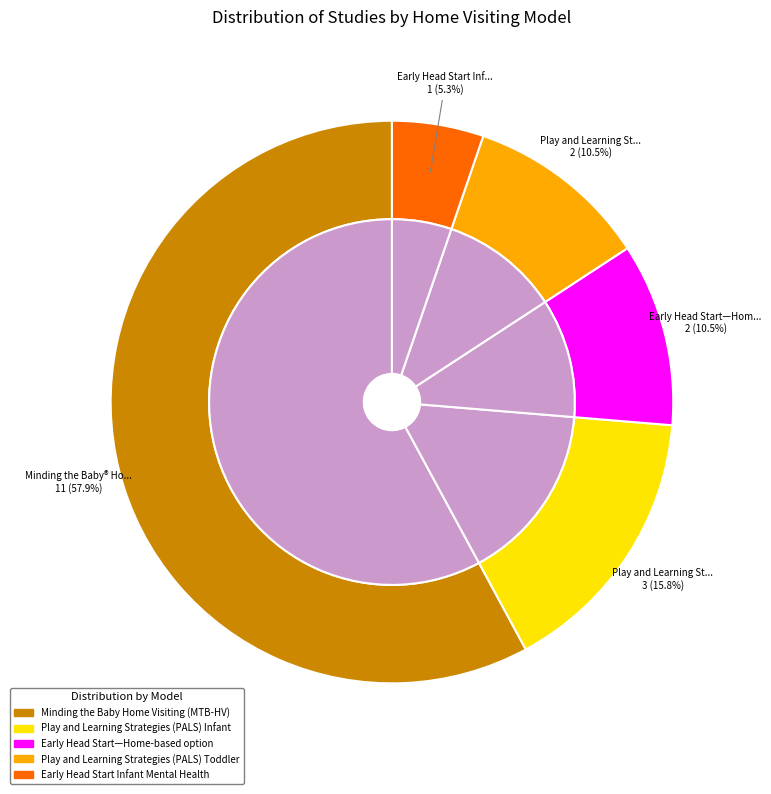

To the nearest percent, what is the difference between the Play and Learning Strategies (PALS) Infant and Early Head Start Infant Mental Health slice percentages?

11%